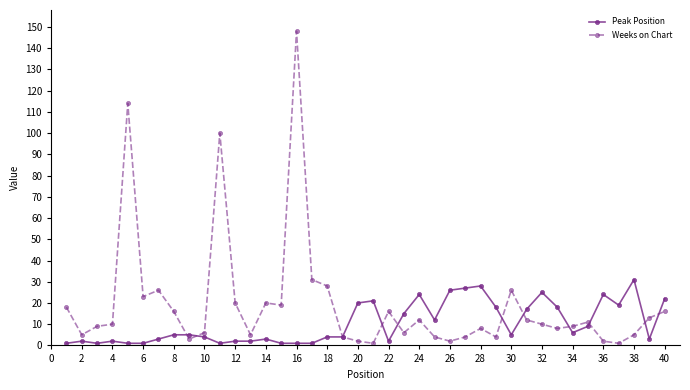

Which series has the largest range (max minus min)?

Weeks on Chart